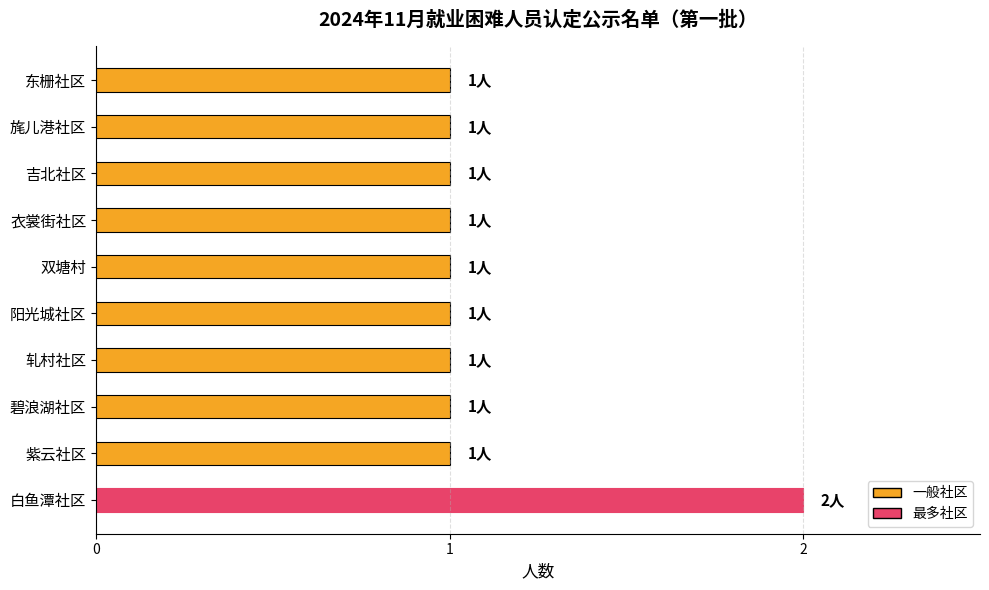

Which has a higher value, 吉北社区 or 白鱼潭社区?

白鱼潭社区